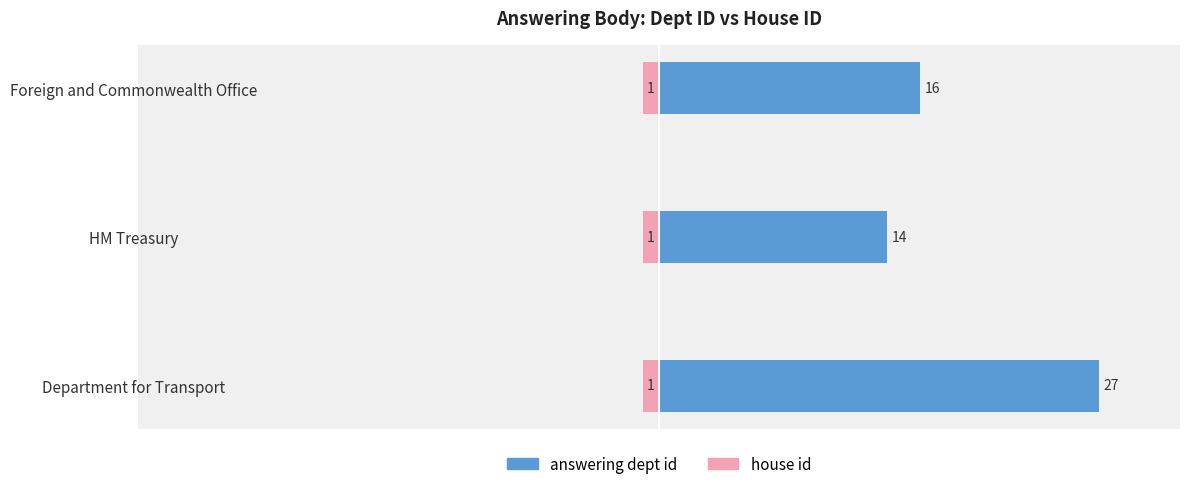

Does the chart contain any negative values?

No